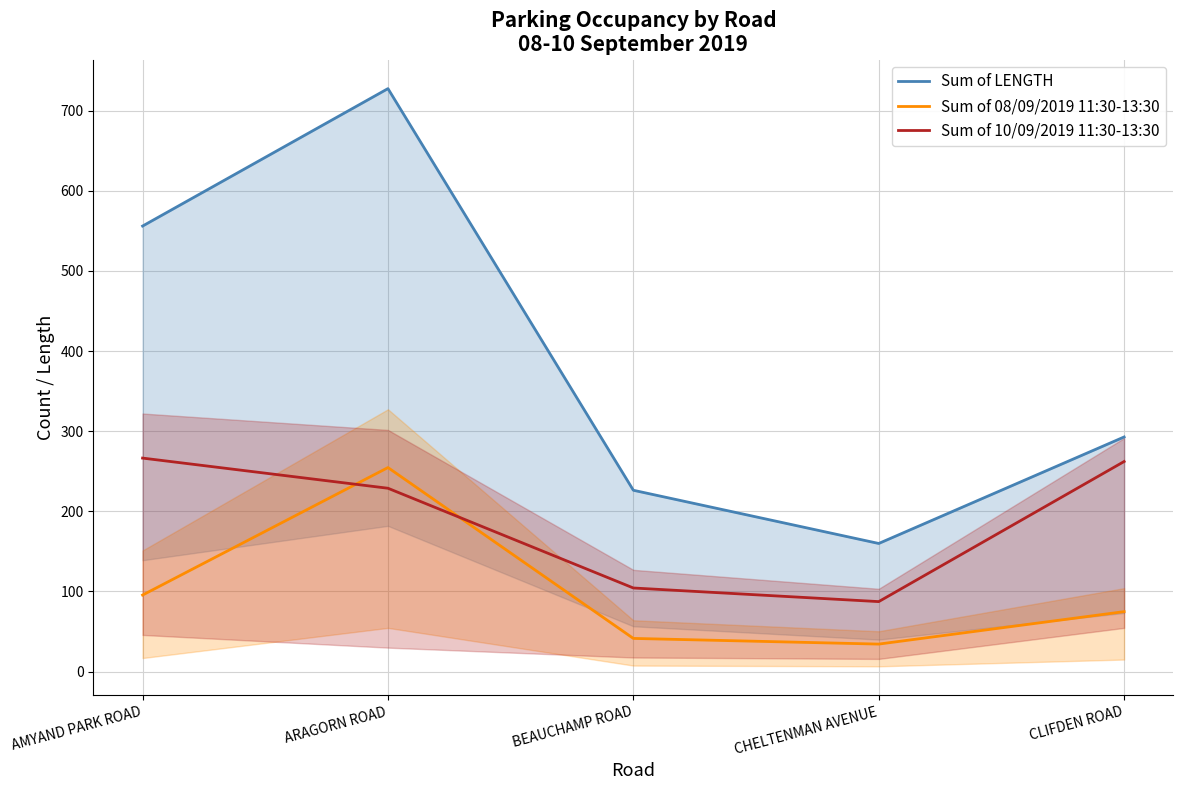

The value of Sum of LENGTH at ARAGORN ROAD is 977.5. True or false?

False